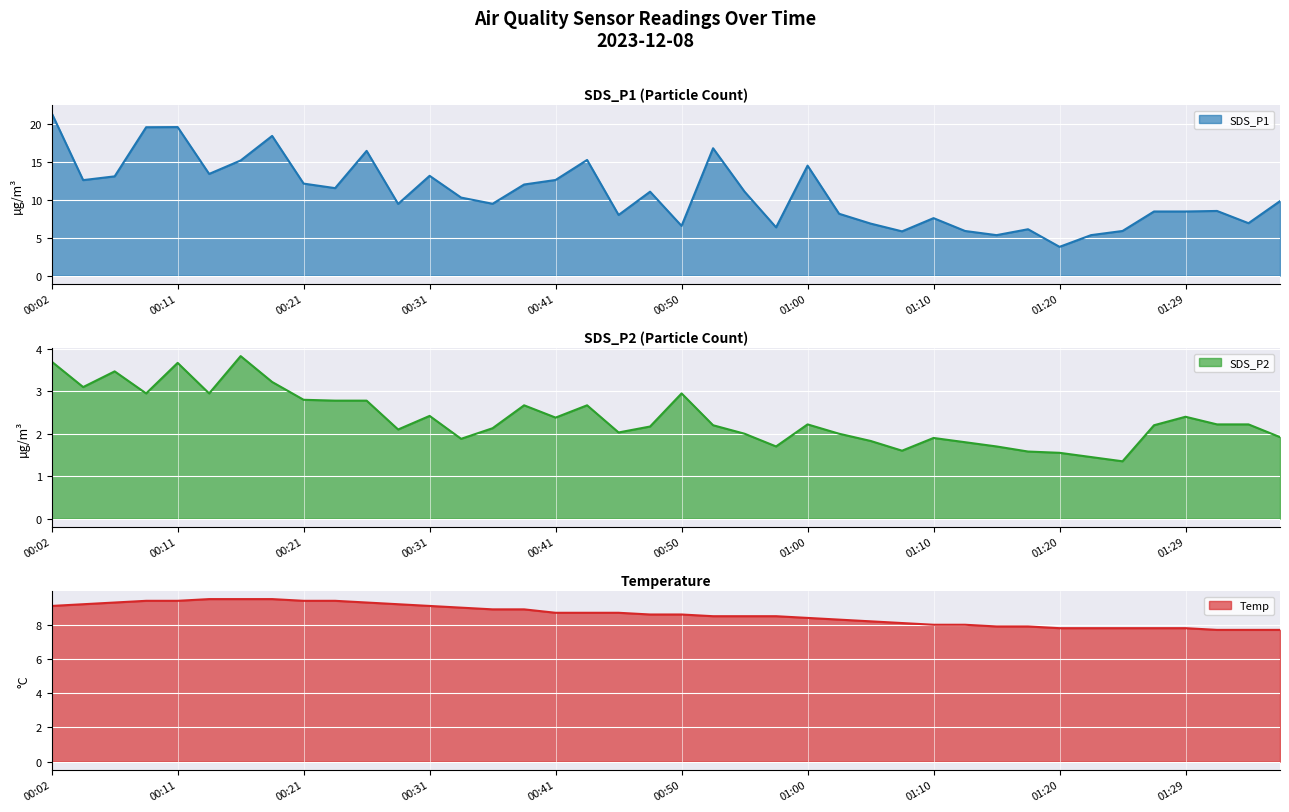

What is the sum of the Temp values at 00:11 and 00:06?

18.7